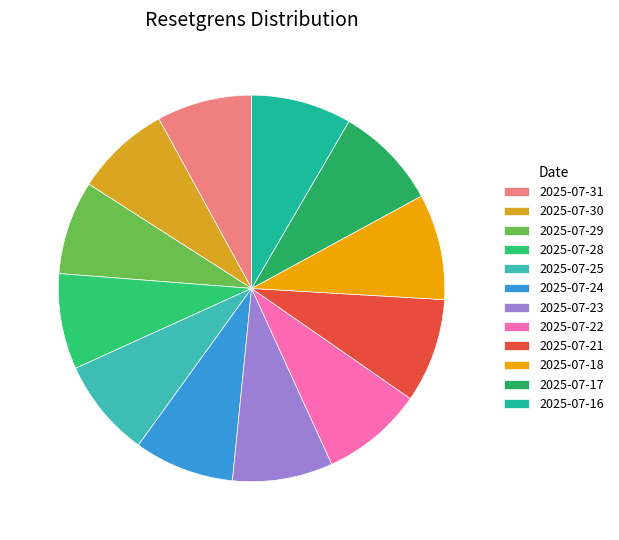

Does any single category account for the majority?

No